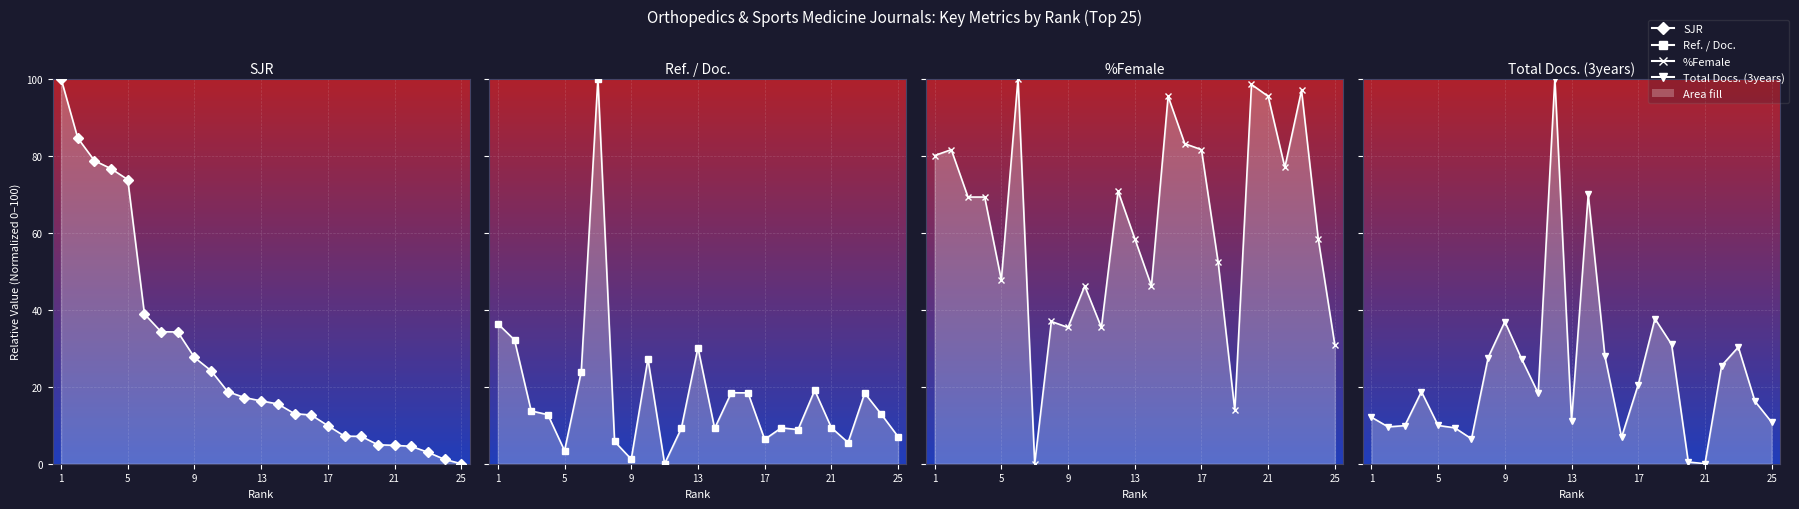

How many values in %Female are above zero?

24